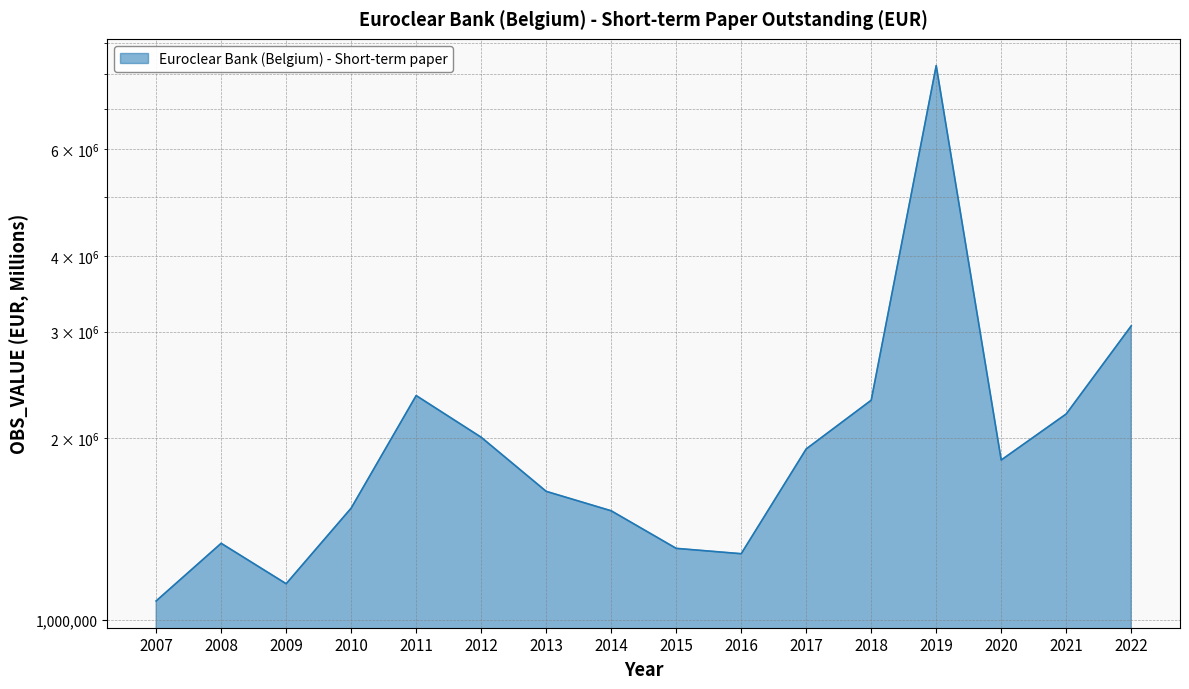

Where does the data first go above 1840082?

2011